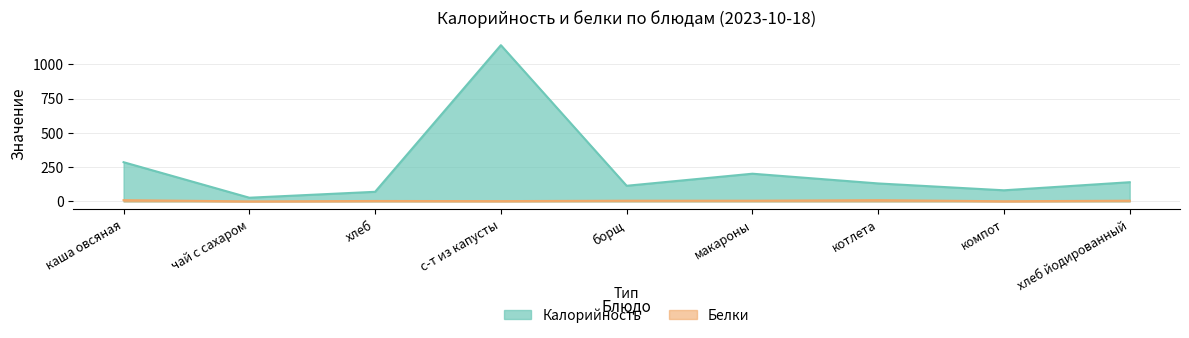

True or false: Белки has a value of 1.8 at компот.

False